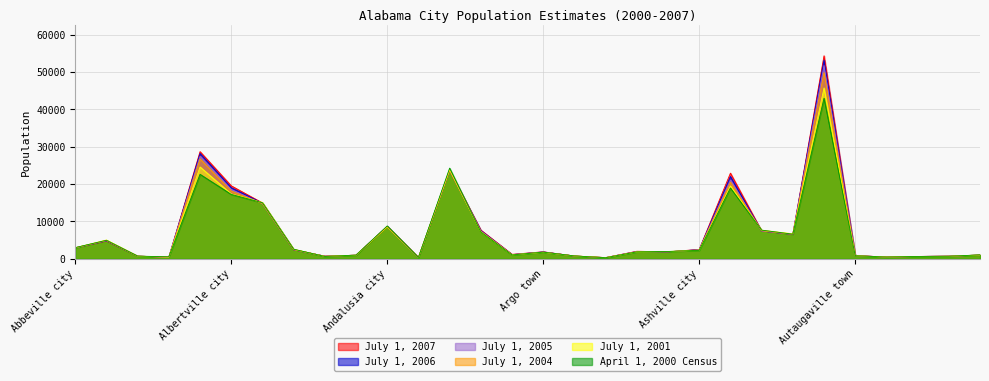

Where does the April 1, 2000 Census series first go above 1965?

Abbeville city